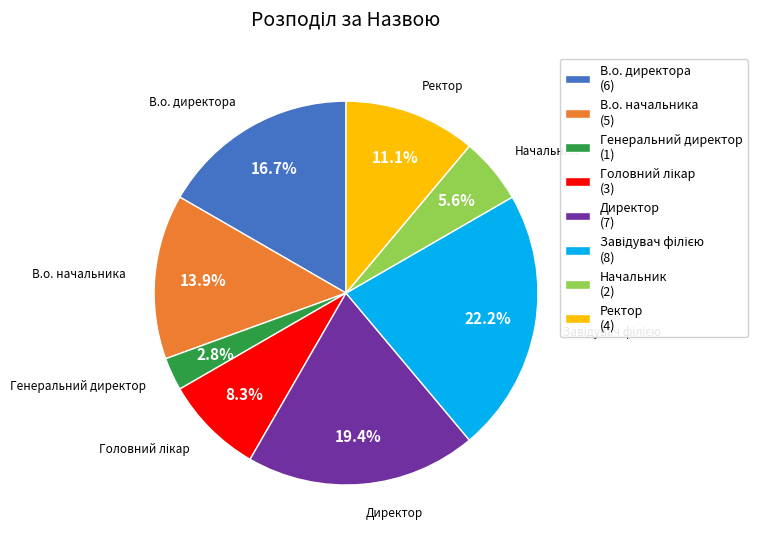

Combined, do Начальник (2) and Директор (7) account for over 50%?

No